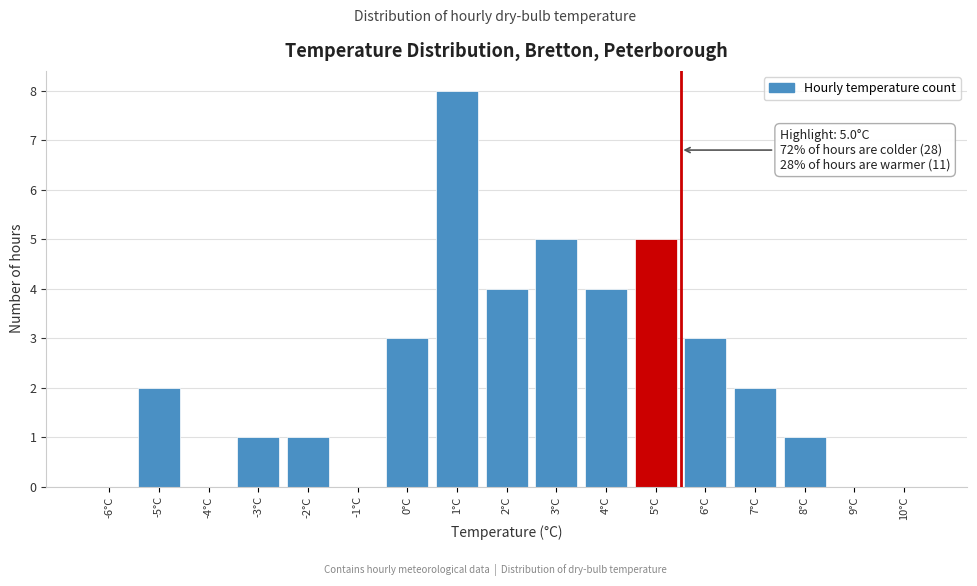

Reading left to right, extract all data points from this chart.

-6°C=0	-5°C=2	-4°C=0	-3°C=1	-2°C=1	-1°C=0	0°C=3	1°C=8	2°C=4	3°C=5	4°C=4	5°C=5	6°C=3	7°C=2	8°C=1	9°C=0	10°C=0